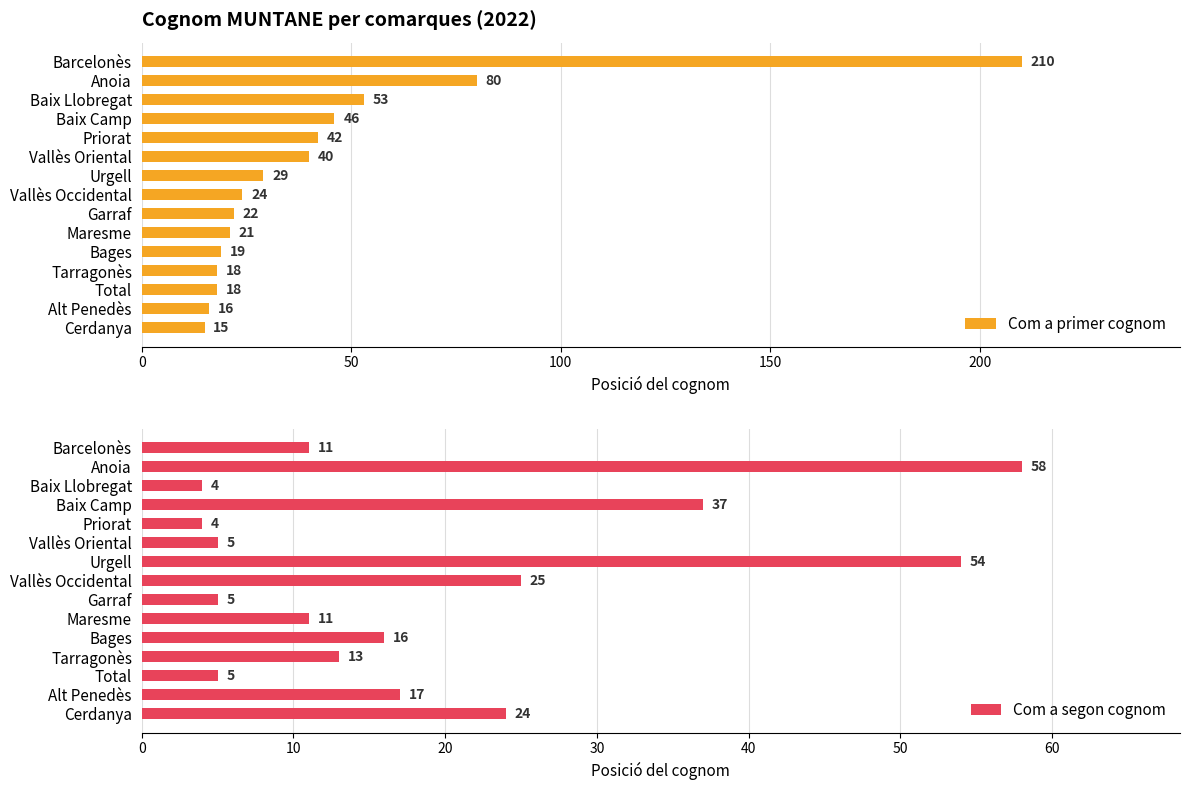

What is the value of the Com a segon cognom bar at the 11th from the left?

16